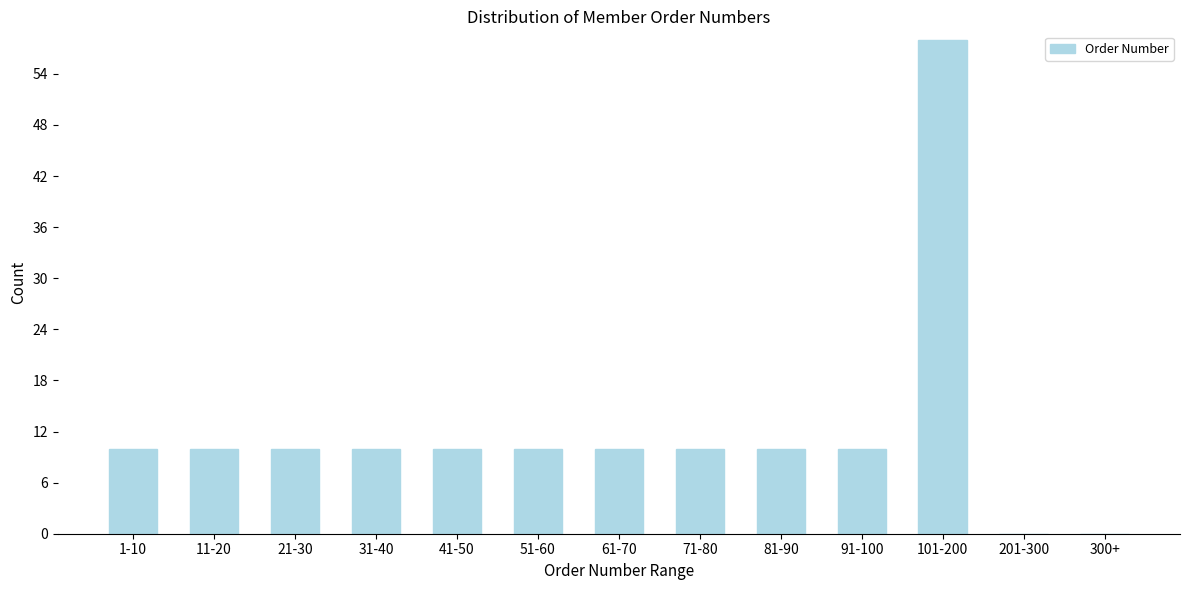

Reading left to right, transcribe all the data shown in this chart.

1-10=10	11-20=10	21-30=10	31-40=10	41-50=10	51-60=10	61-70=10	71-80=10	81-90=10	91-100=10	101-200=58	201-300=0	300+=0